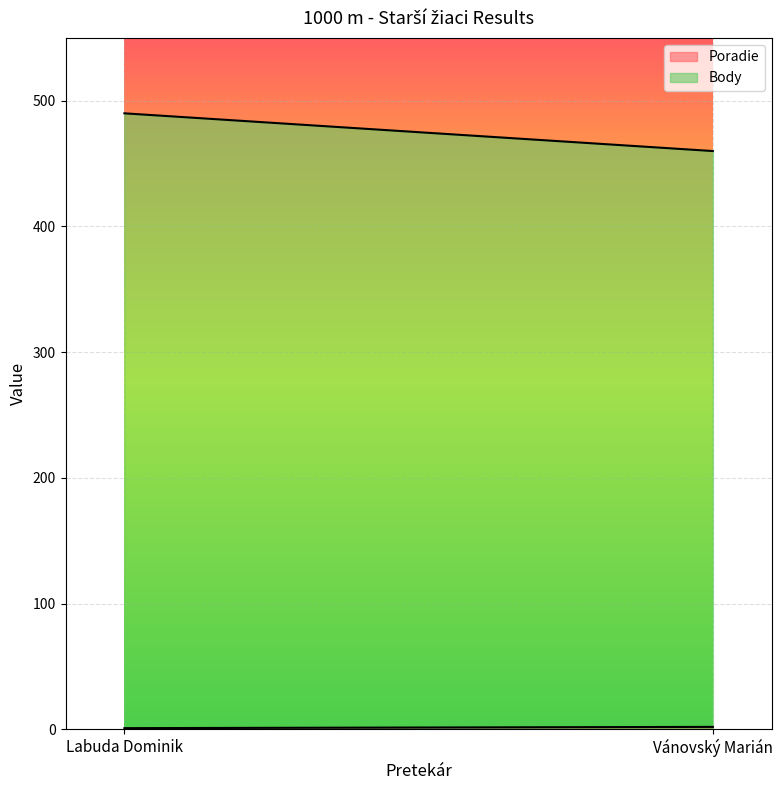

What is the total value across all series at Vánovský Marián?

462